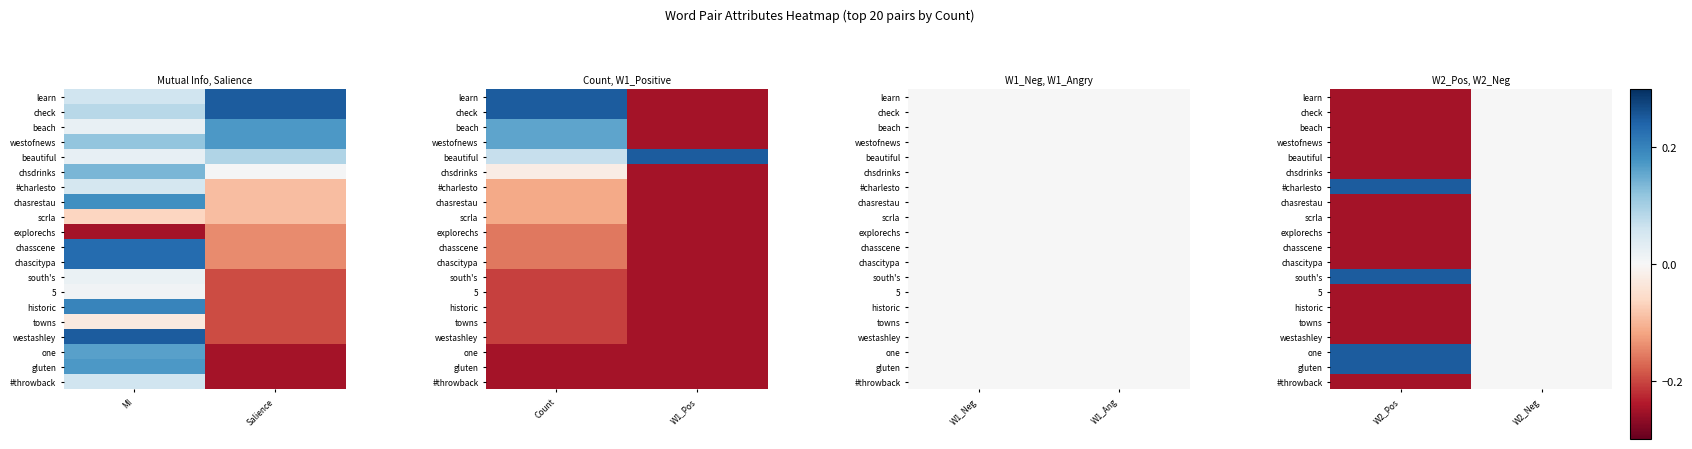

True or false: westofnews has a value of 0.2 at W2_Neg.

False